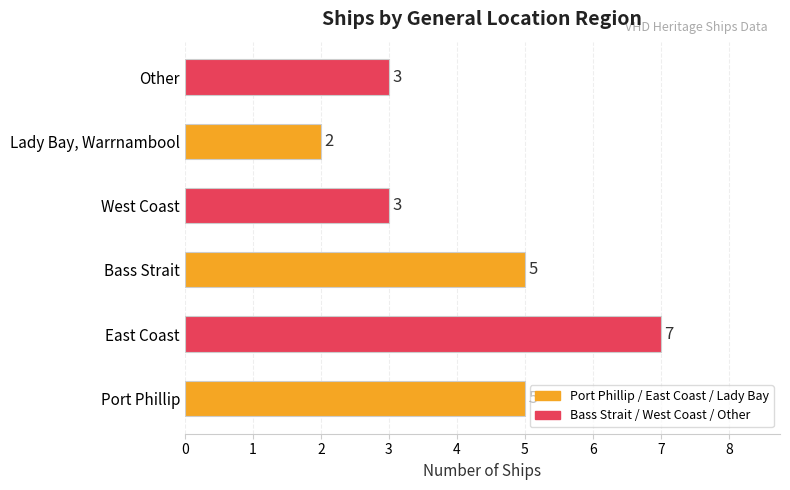

What is the sum of all values?

25